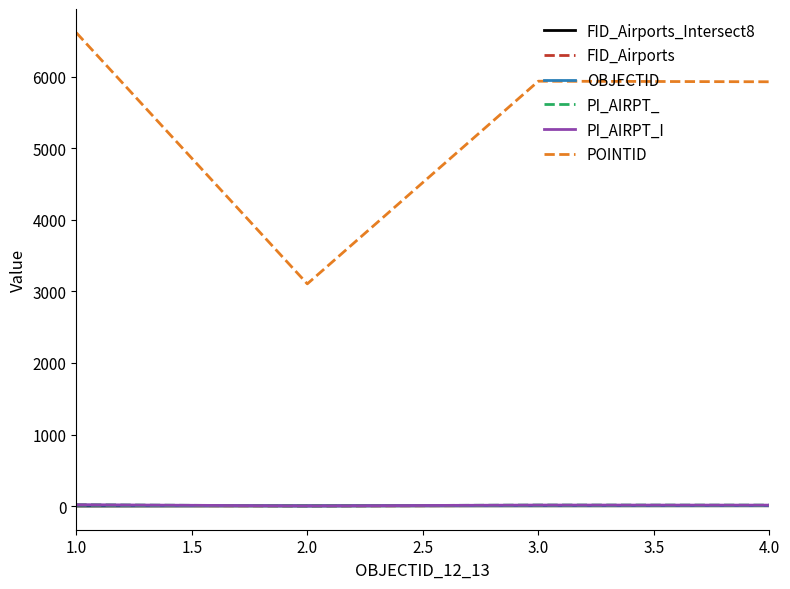

What are all the series names shown in the legend?

FID_Airports_Intersect8, FID_Airports, OBJECTID, PI_AIRPT_, PI_AIRPT_I, POINTID